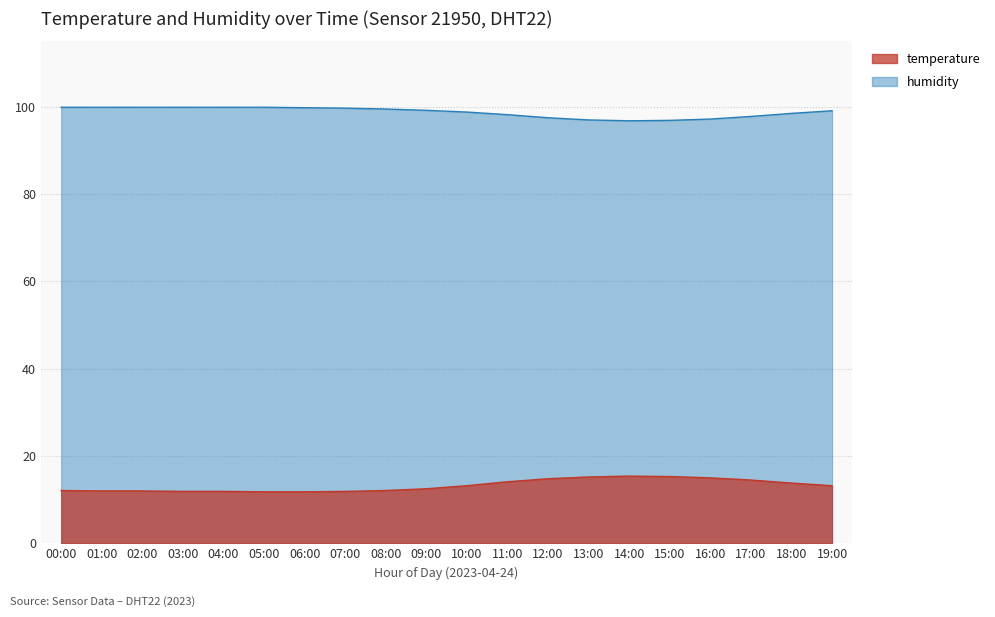

True or false: temperature has a value of 13.2 at 10:00.

True